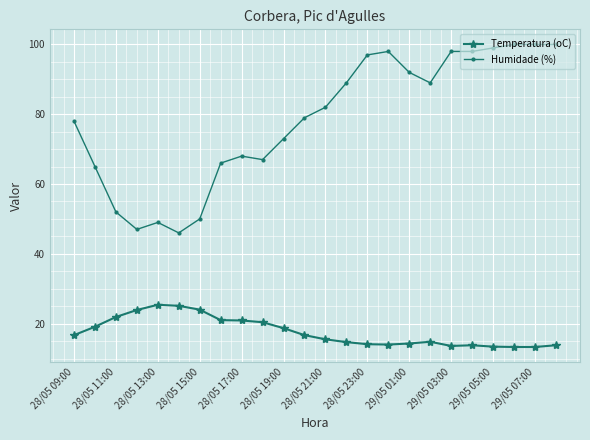

Which series has the largest total across all categories?

Humidade (%)